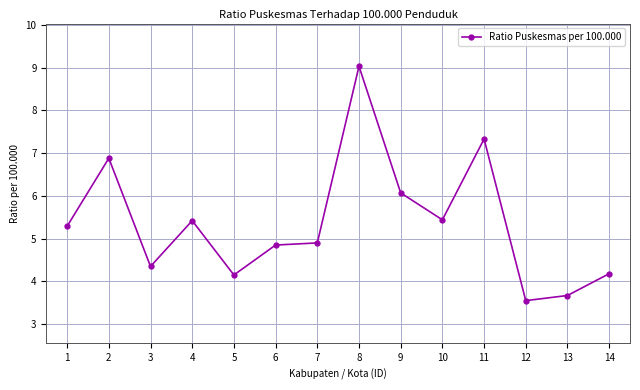

At which label is the value closest to 6?

9